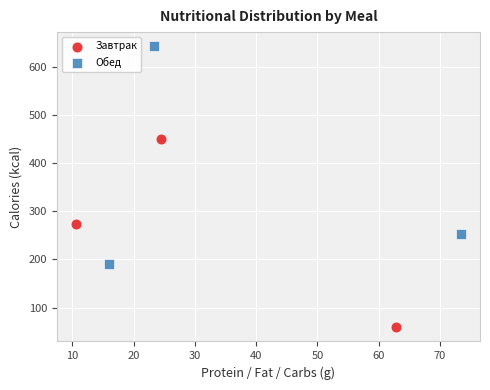

Which series has the widest spread of Y values?

Обед